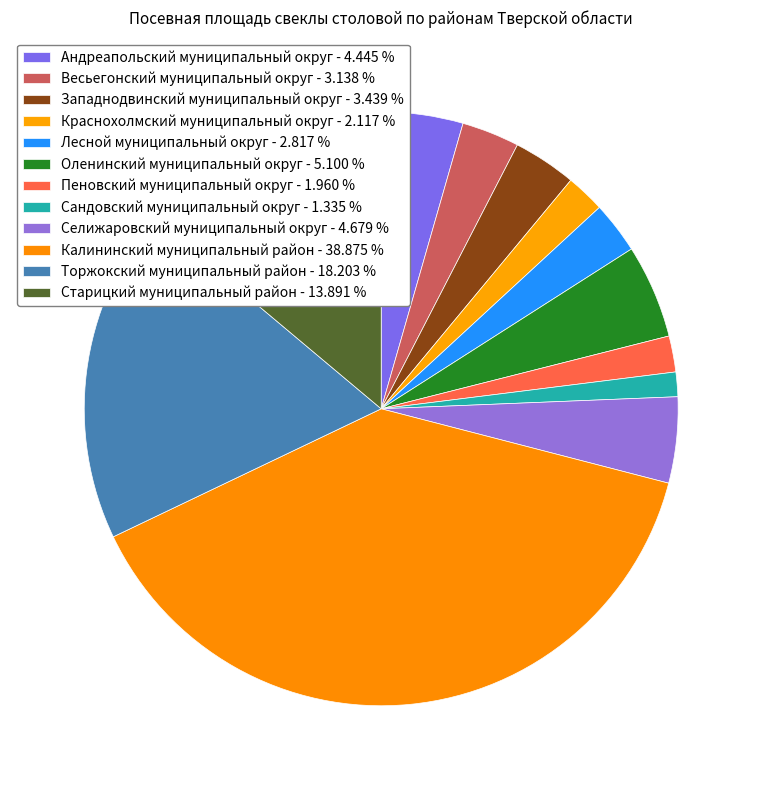

Is Селижаровский муниципальный округ the majority of the pie?

No